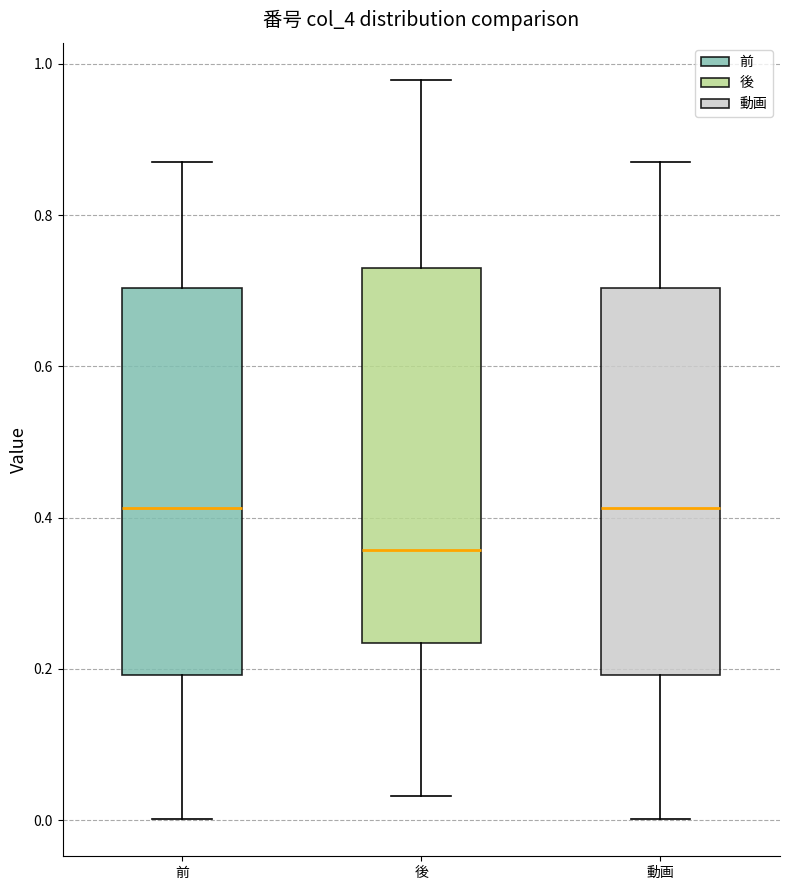

Reading left to right, transcribe this box plot: for each box, give where its median line is, the range the box spans, and where its two whiskers end, as read against the y-axis. The values are not printed on the chart, so give them approximately, as read against the axis.

前: median 0.42, box 0.20 to 0.70, whiskers 0.00 to 0.88
後: median 0.36, box 0.24 to 0.74, whiskers 0.04 to 0.98
動画: median 0.42, box 0.20 to 0.70, whiskers 0.00 to 0.88